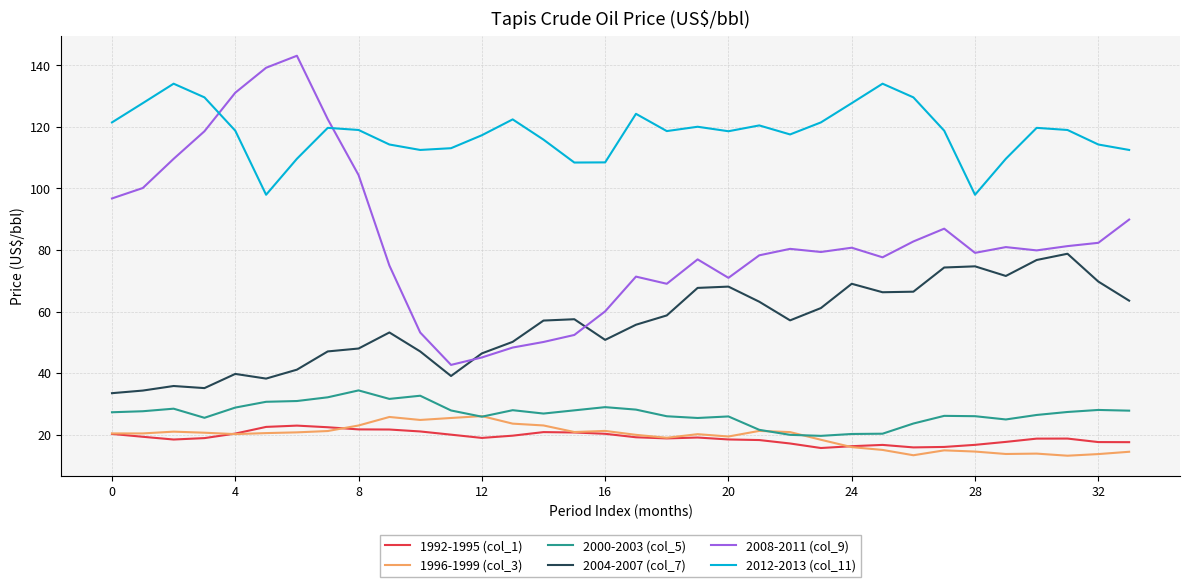

What is the greatest value displayed?

143.1